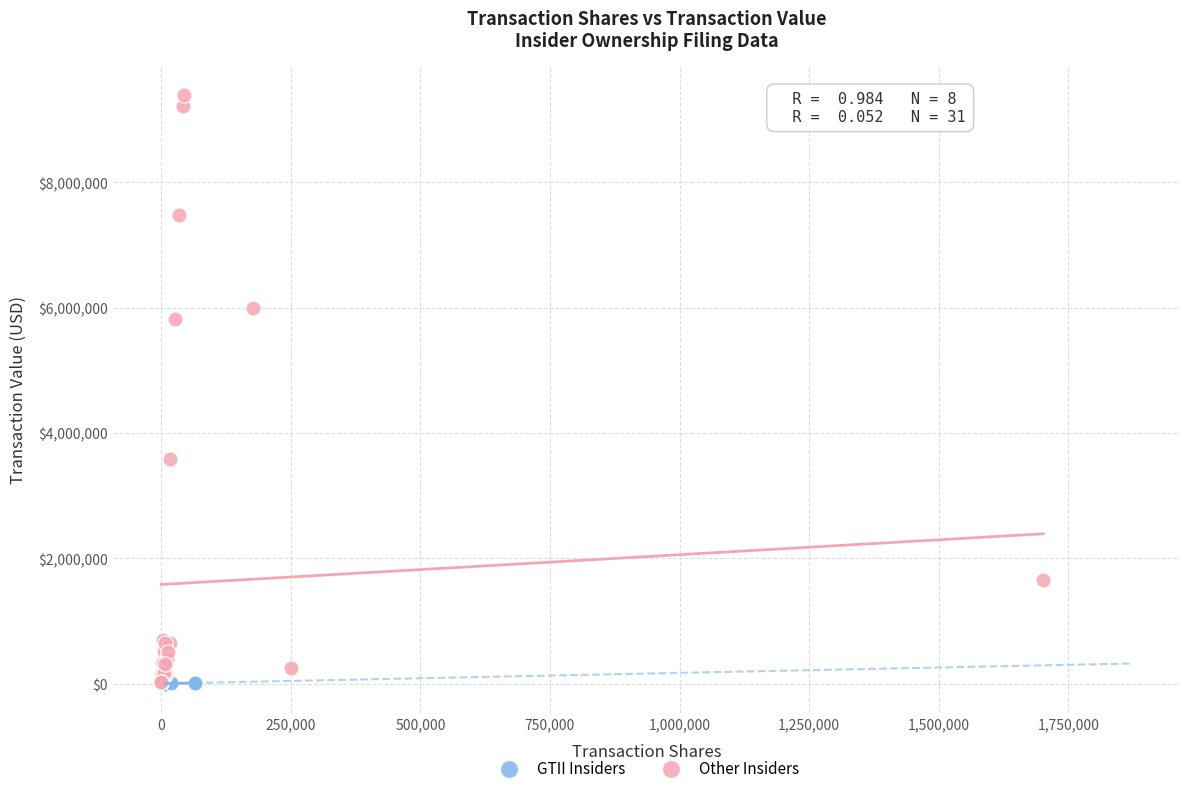

Which series reaches the maximum Y coordinate?

Other Insiders